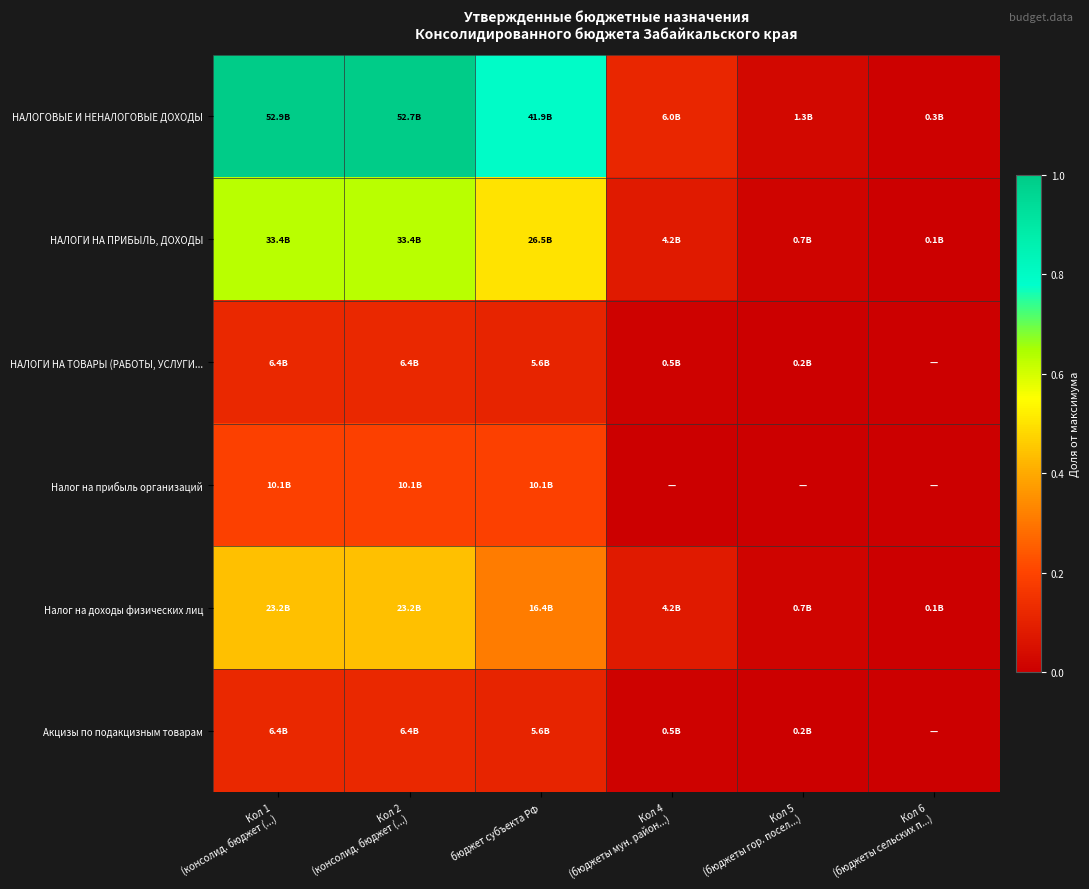

Between бюджет субъекта РФ and Кол 5 (бюджеты гор. посел...), which series saw the biggest shift?

НАЛОГОВЫЕ И НЕНАЛОГОВЫЕ ДОХОДЫ